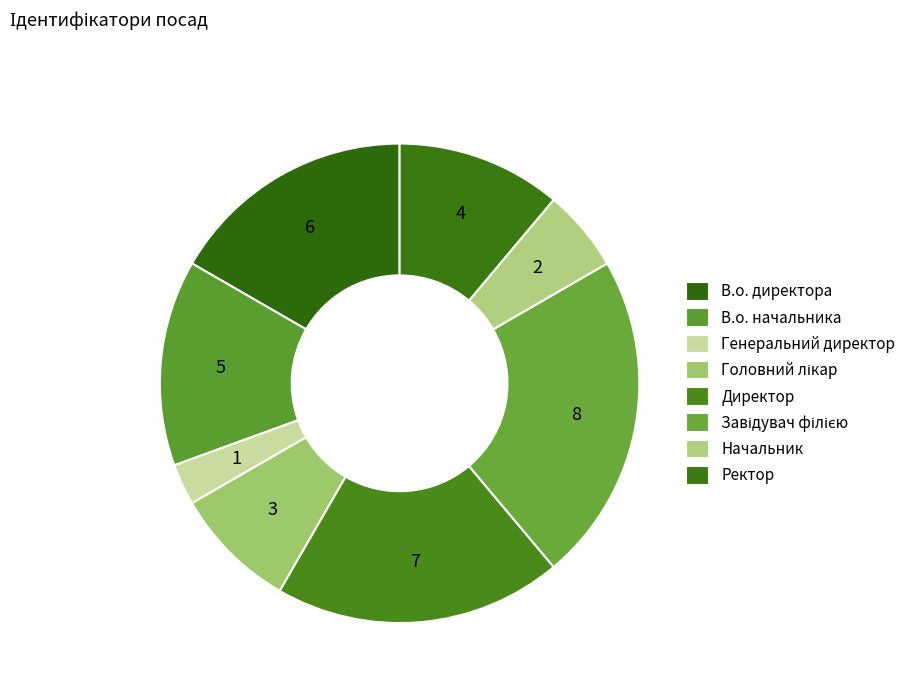

Does any single category account for the majority?

No